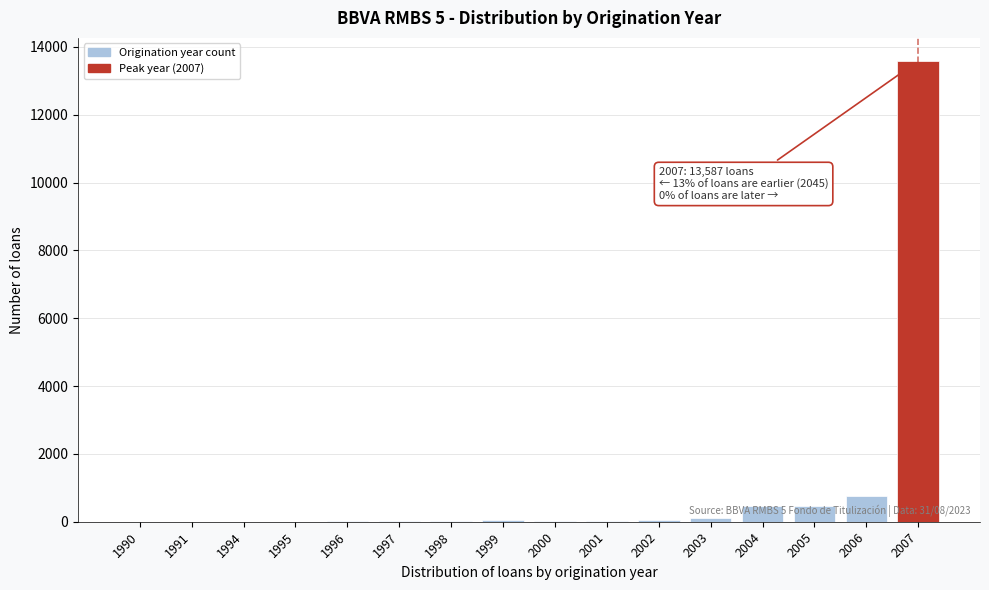

What is the sum of all values?

15632